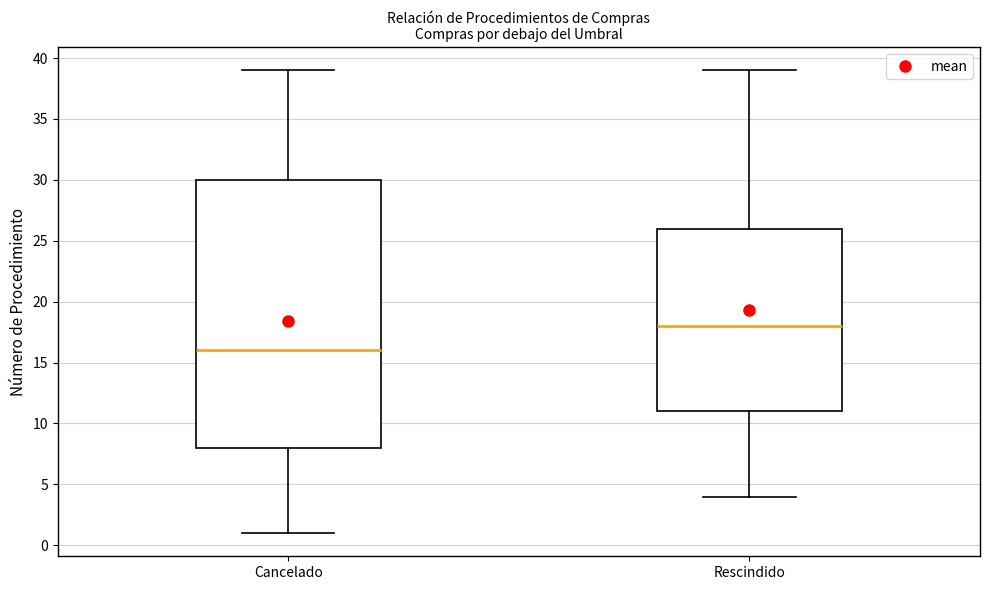

Reading left to right, transcribe this box plot: for each box, give where its median line is, the range the box spans, and where its two whiskers end, as read against the y-axis. The values are not printed on the chart, so give them approximately, as read against the axis.

Cancelado: median 16, box 8 to 30, whiskers 1 to 39
Rescindido: median 18, box 11 to 26, whiskers 4 to 39